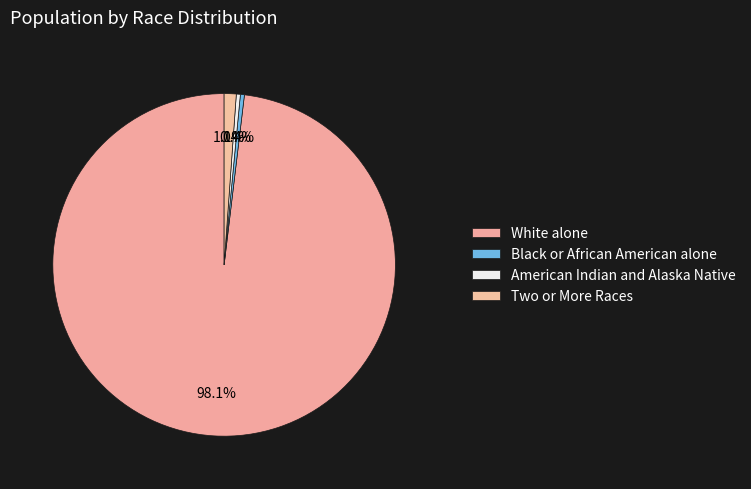

Which slice represents more than half of the pie?

White alone